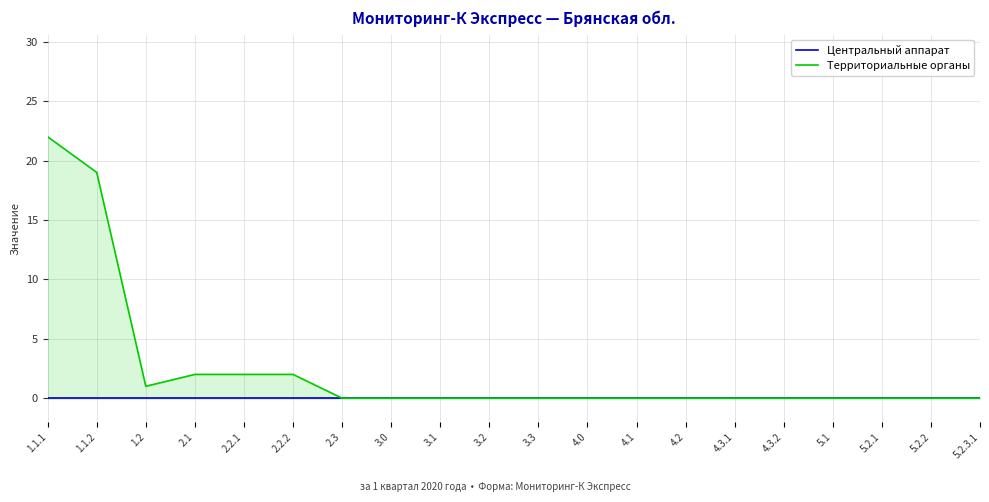

At how many categories does at least one series exceed 4?

2